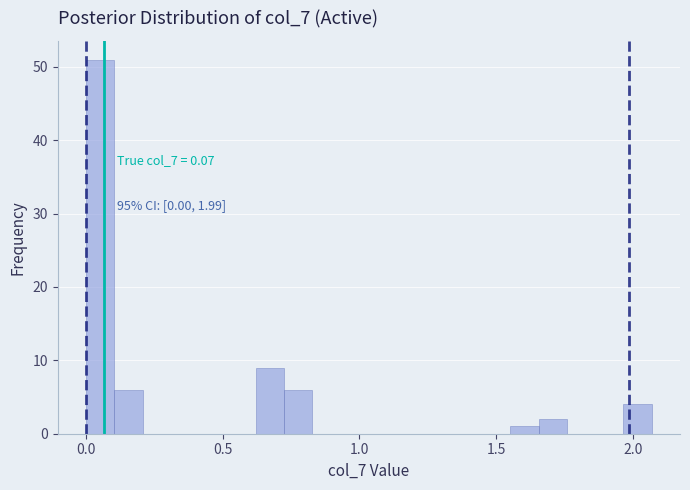

Read against the x-axis, roughly where is the centre of the tallest bar?

0.05